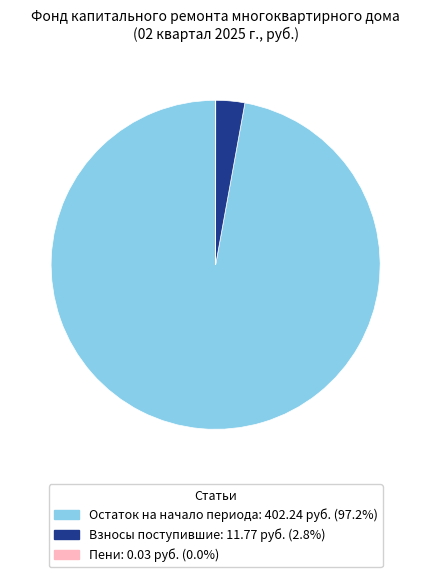

Is there any slice that represents more than half of the pie?

Yes